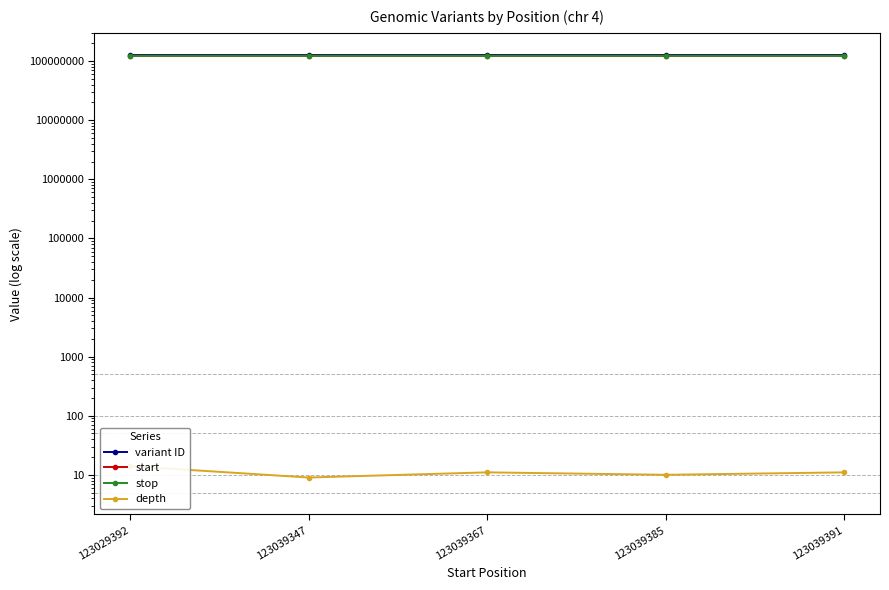

What is the maximum value for start?

123039391